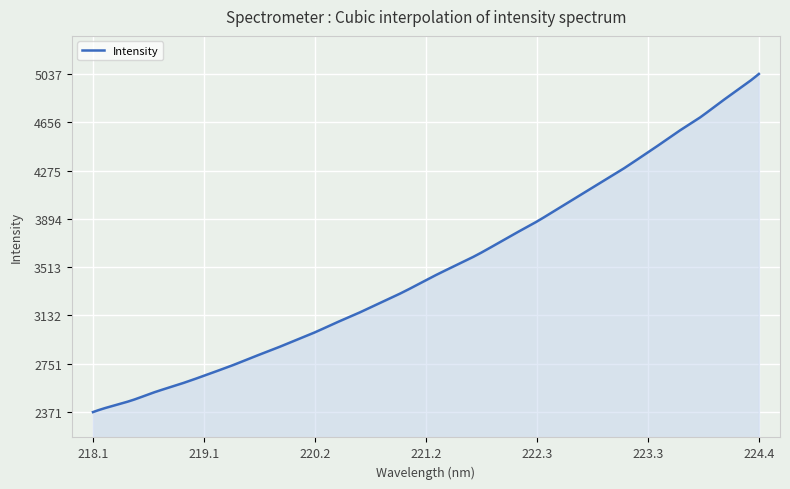

What is the smallest value displayed?

2371.0